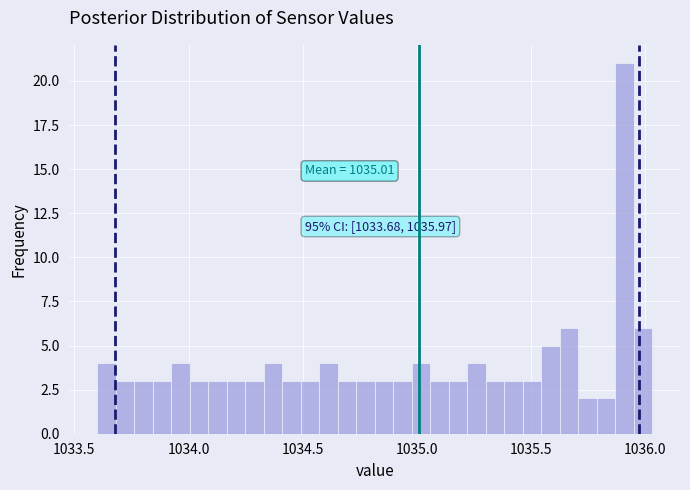

Read against the x-axis, roughly where is the centre of the tallest bar?

1035.90